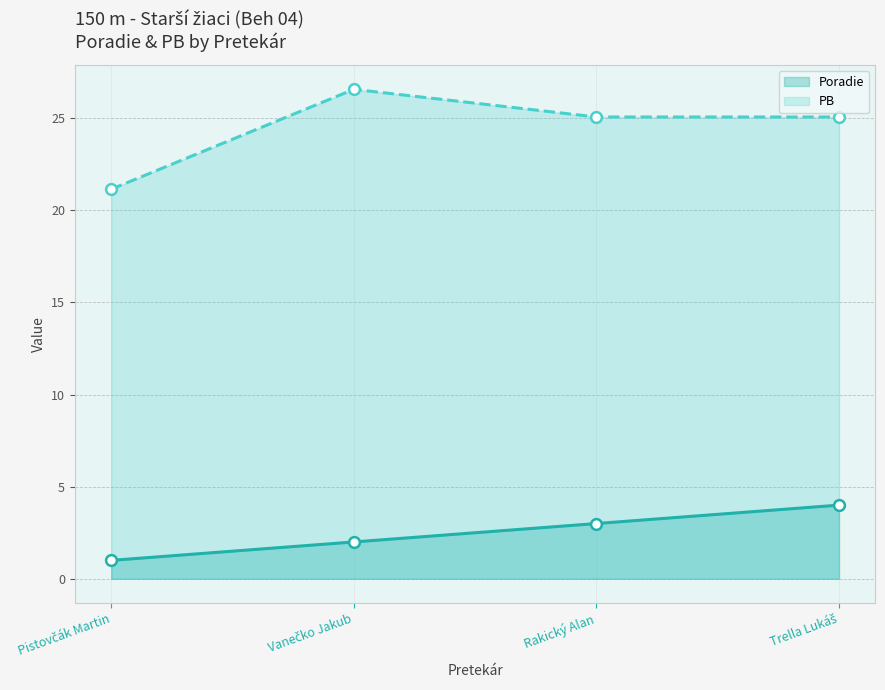

Which series contains the lowest Y value?

Poradie